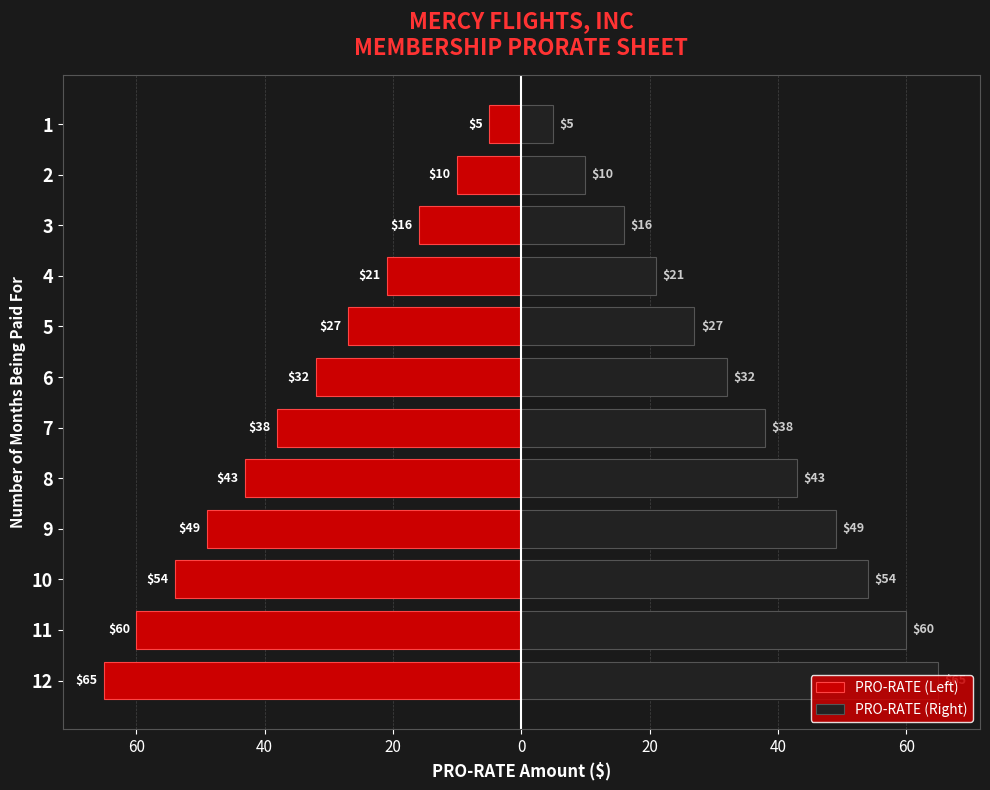

Which series has the largest total across all categories?

PRO-RATE (Right)